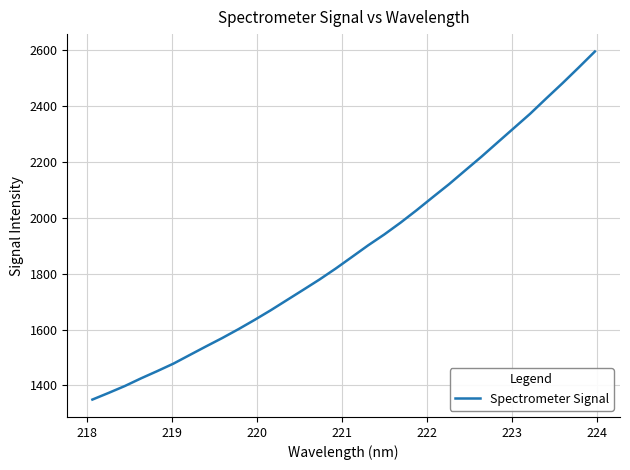

What is the minimum value shown in the chart?

1349.5